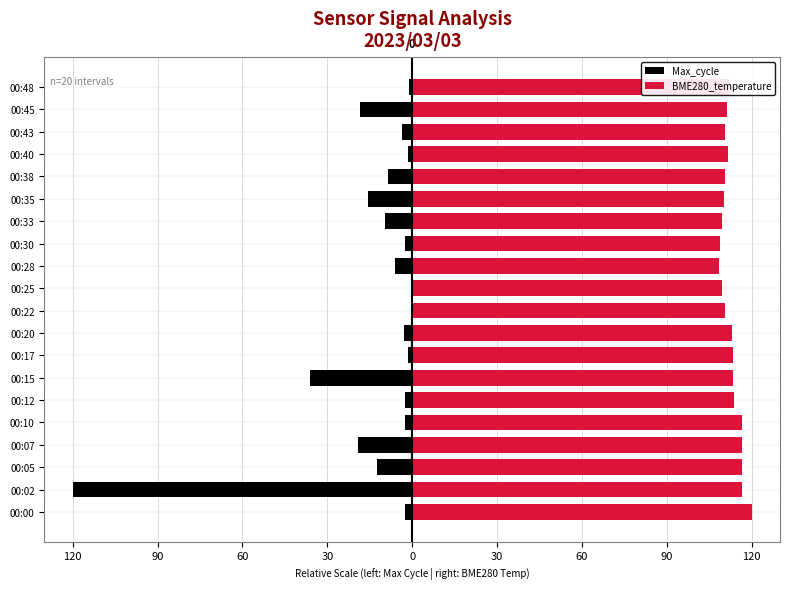

The BME280_temperature series shows 71.2 at 00:35. True or false?

False